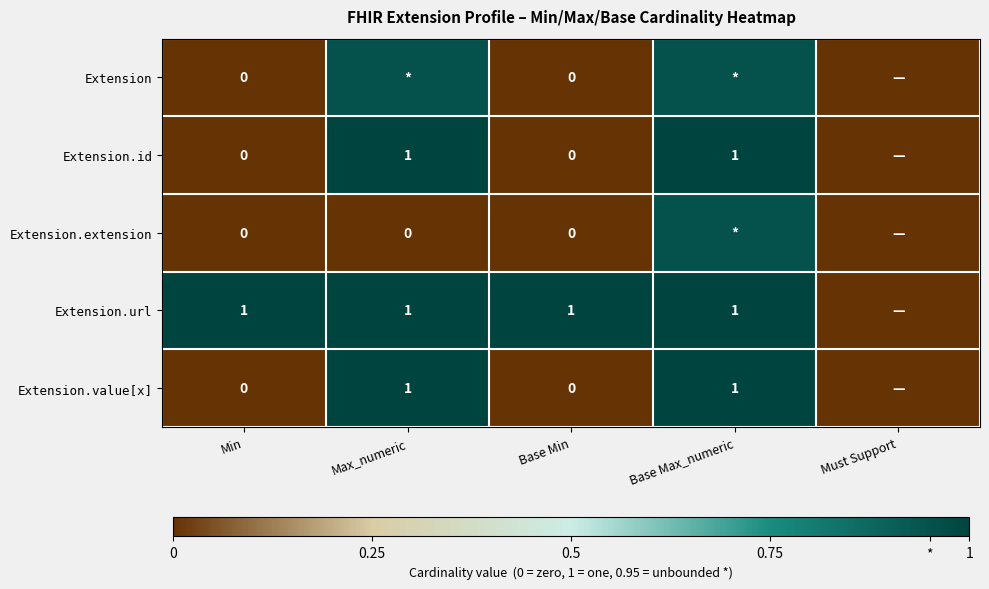

Rank the series at Base Max_numeric from highest to lowest value.

Extension.id, Extension.url, Extension.value[x], Extension, Extension.extension